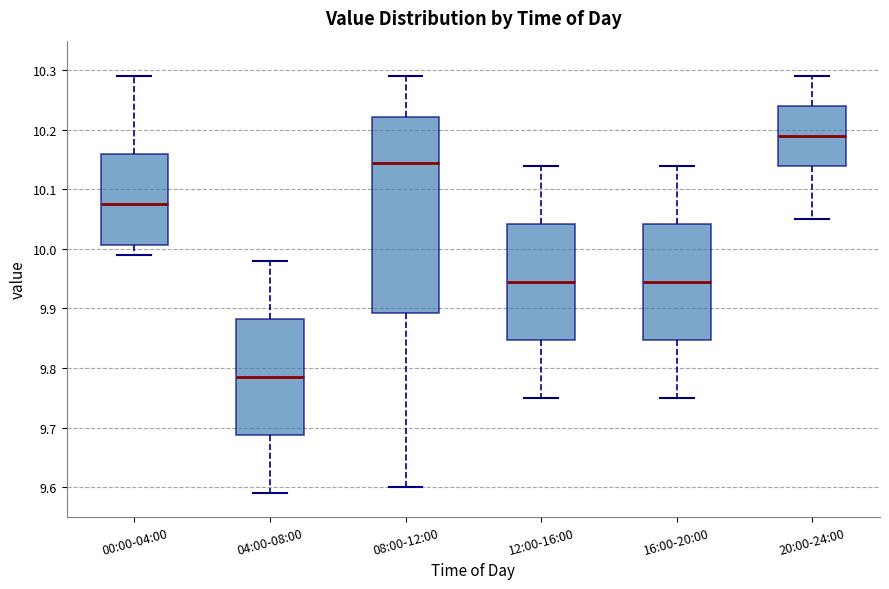

Reading left to right, transcribe this box plot: for each box, give where its median line is, the range the box spans, and where its two whiskers end, as read against the y-axis. The values are not printed on the chart, so give them approximately, as read against the axis.

00:00-04:00: median 10.08, box 10.01 to 10.16, whiskers 9.99 to 10.29
04:00-08:00: median 9.79, box 9.69 to 9.88, whiskers 9.59 to 9.98
08:00-12:00: median 10.15, box 9.89 to 10.22, whiskers 9.60 to 10.29
12:00-16:00: median 9.95, box 9.85 to 10.04, whiskers 9.75 to 10.14
16:00-20:00: median 9.95, box 9.85 to 10.04, whiskers 9.75 to 10.14
20:00-24:00: median 10.19, box 10.14 to 10.24, whiskers 10.05 to 10.29